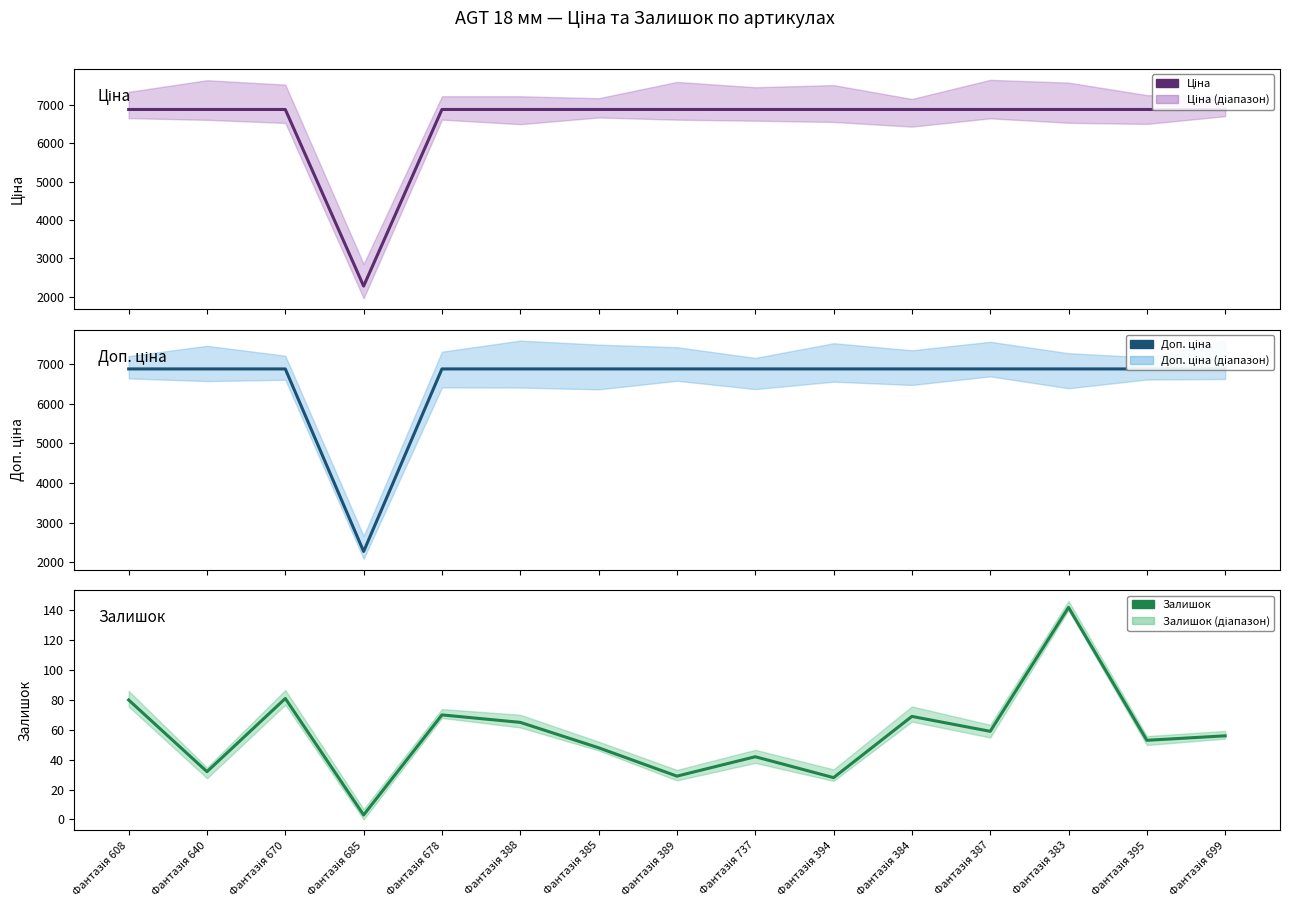

How many data points does each series have?

15